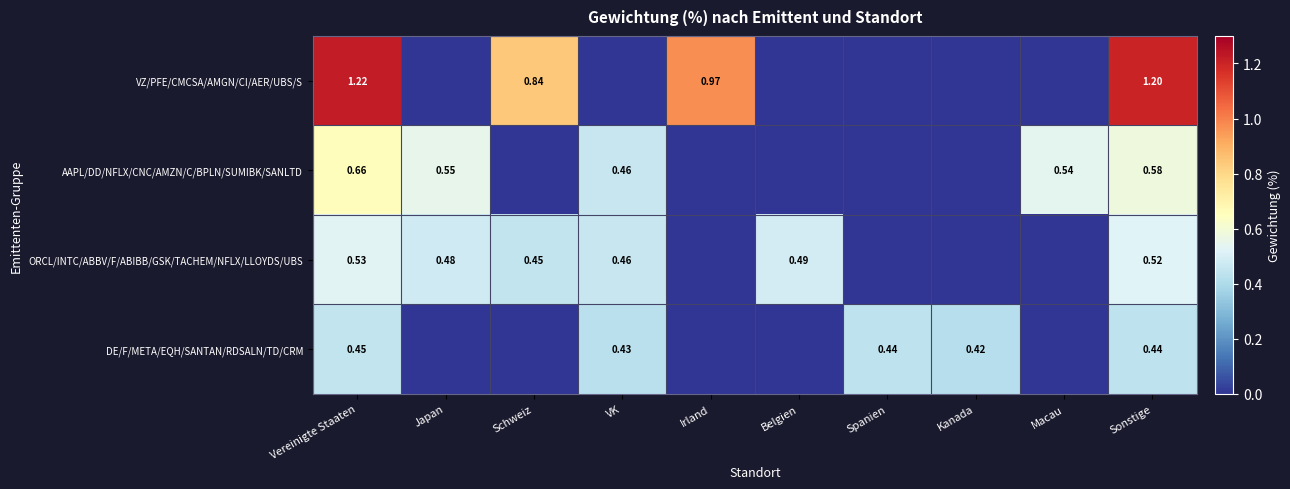

At which label is AAPL/DD/NFLX/CNC/AMZN/C/BPLN/SUMIBK/SANLTD closest to 0?

Schweiz